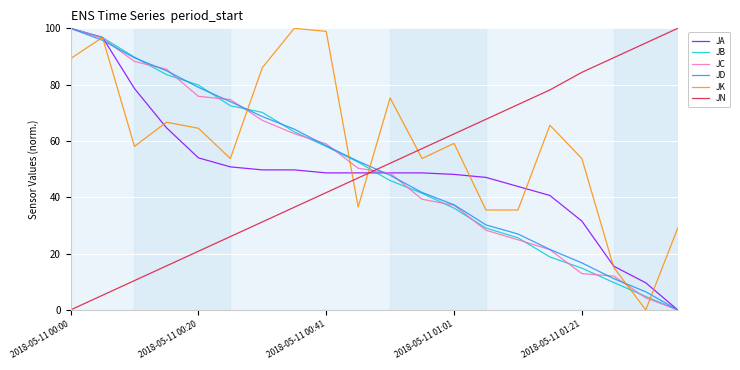

What is the highest value of the JA series?

100.0